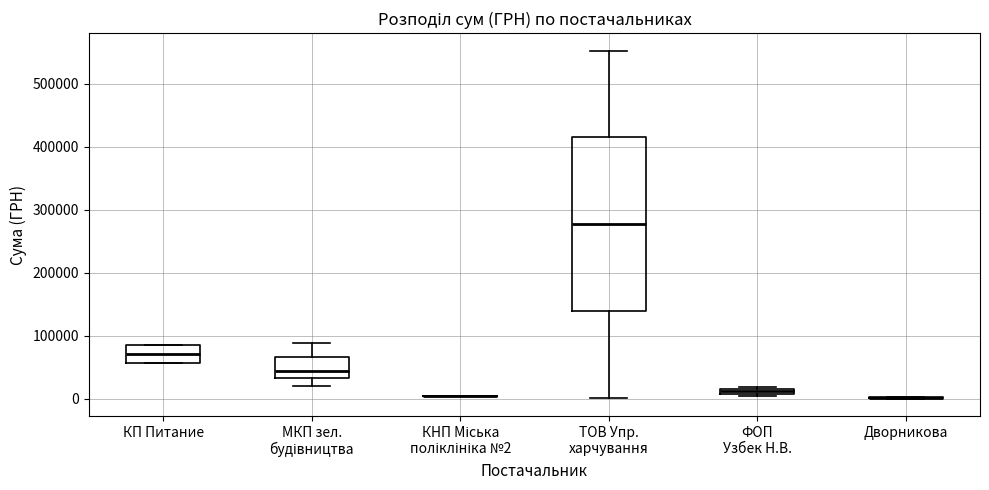

Which box is the tallest, from its lower edge to its upper edge?

ТОВ Упр. харчування